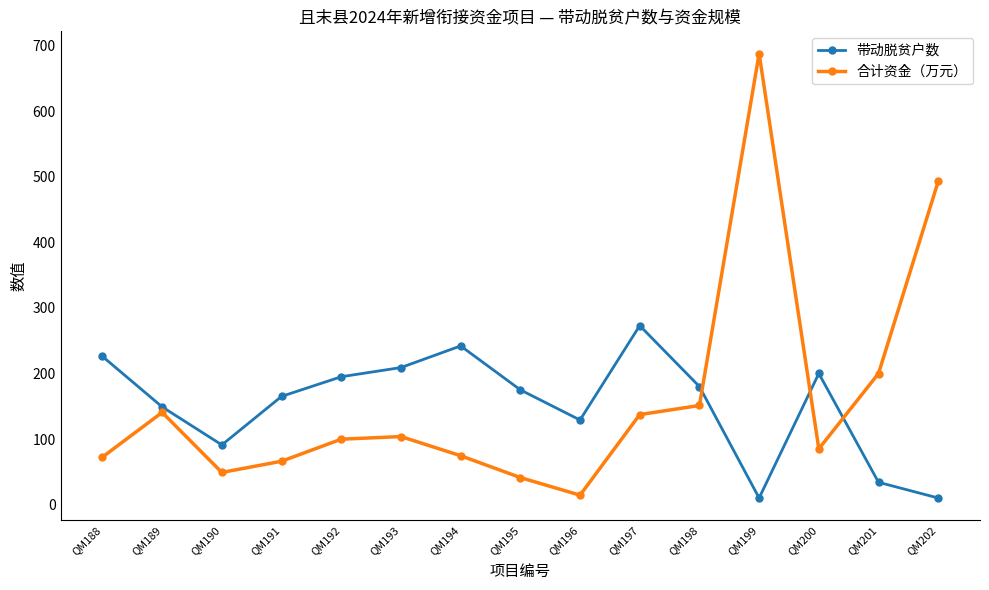

In 带动脱贫户数, how many points are lower than both neighbors (excluding endpoints)?

3